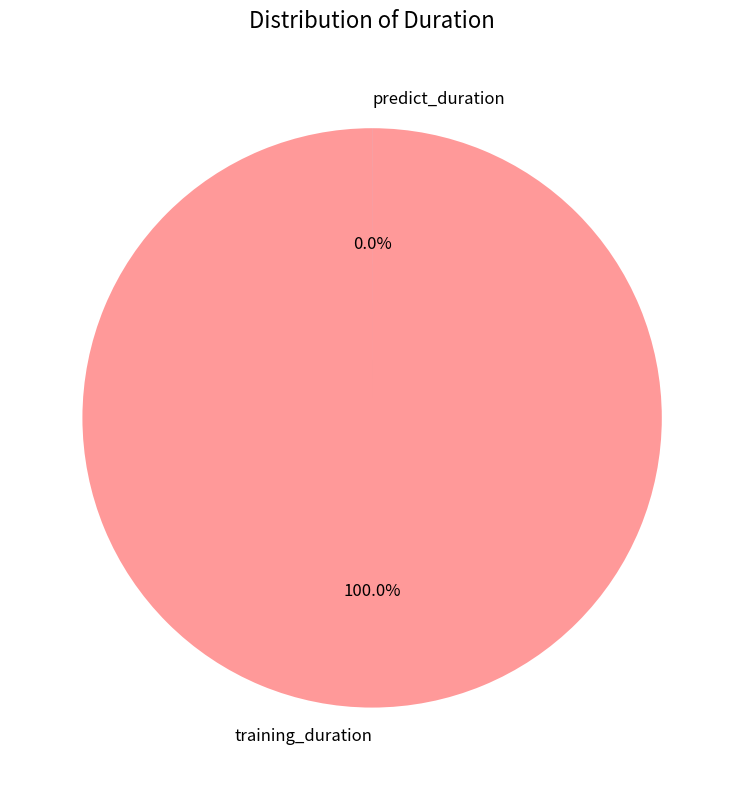

Does any single category account for the majority?

Yes